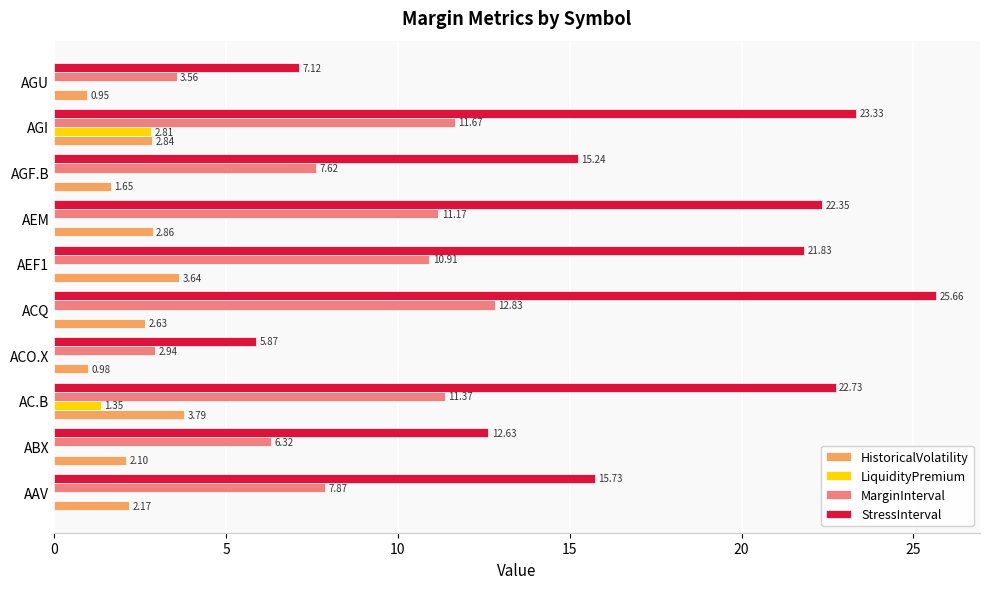

Which category has the highest value in the MarginInterval series?

ACQ